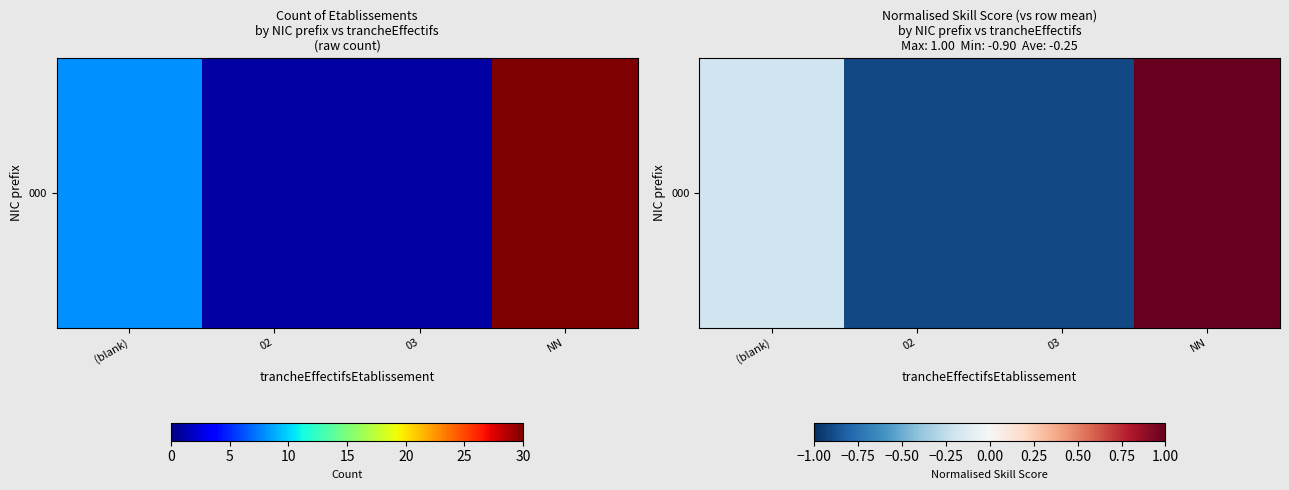

How many values are between 0 and 1?

1